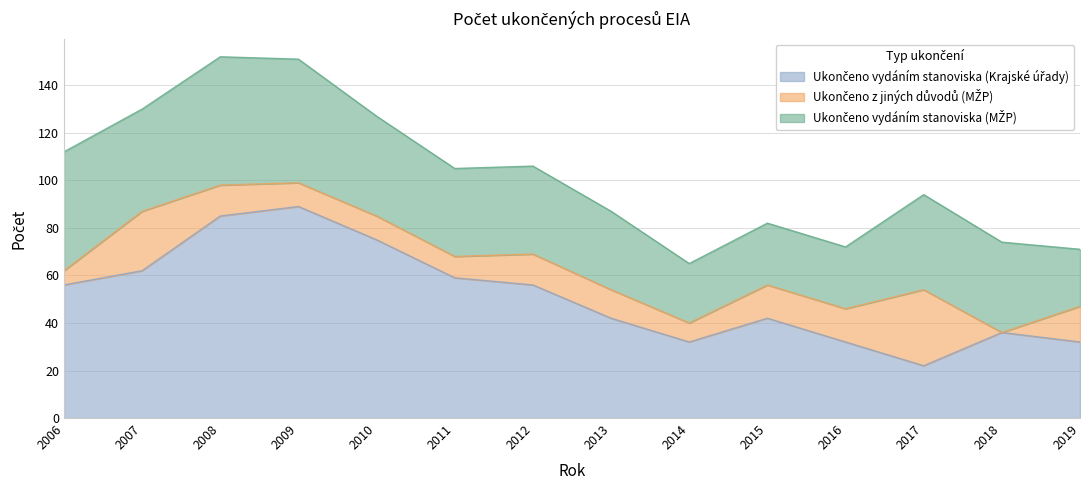

True or false: Ukončeno vydáním stanoviska (Krajské úřady) has more than 2 interior local peaks.

True